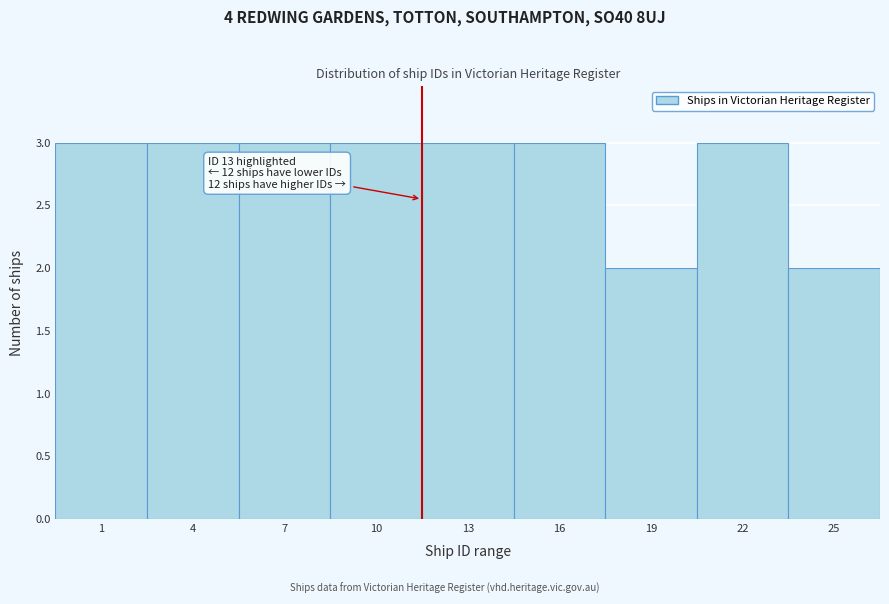

Reading left to right, transcribe all the data shown in this chart.

1=3	4=3	7=3	10=3	13=3	16=3	19=2	22=3	25=2